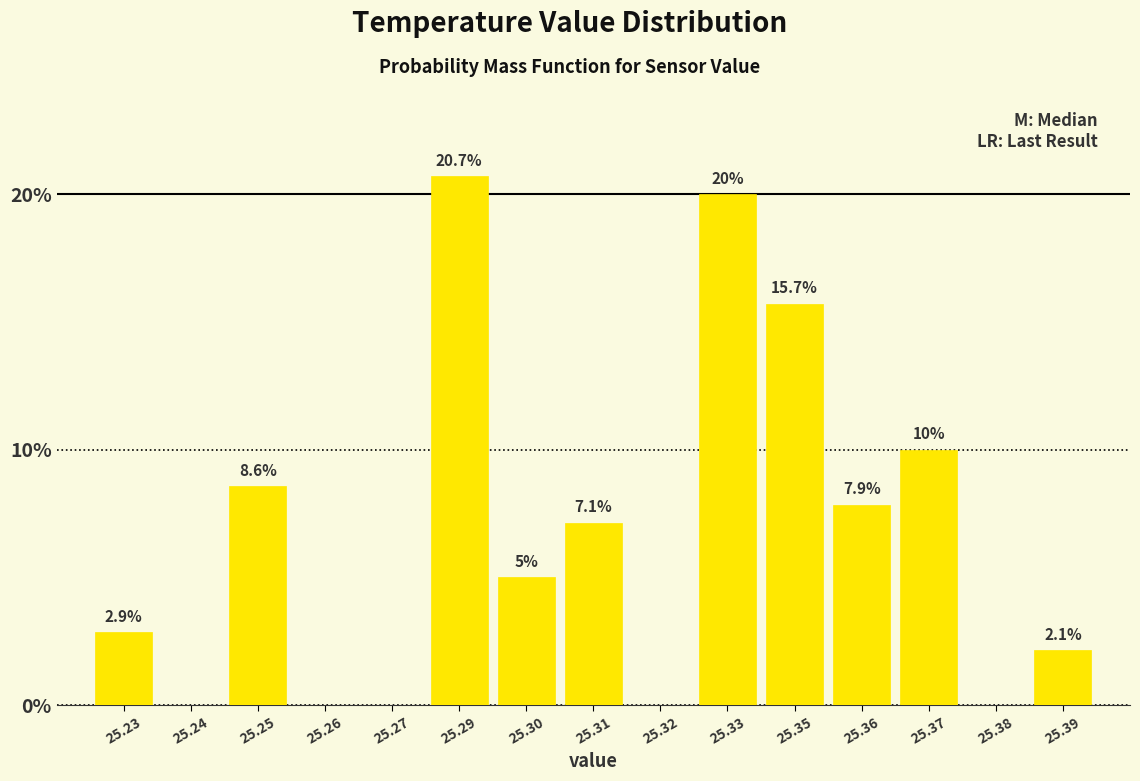

Reading right to left, what are all the values shown in this chart?

25.39=2.1	25.38=0.0	25.37=10.0	25.36=7.9	25.35=15.7	25.33=20.0	25.32=0.0	25.31=7.1	25.30=5.0	25.29=20.7	25.27=0.0	25.26=0.0	25.25=8.6	25.24=0.0	25.23=2.9